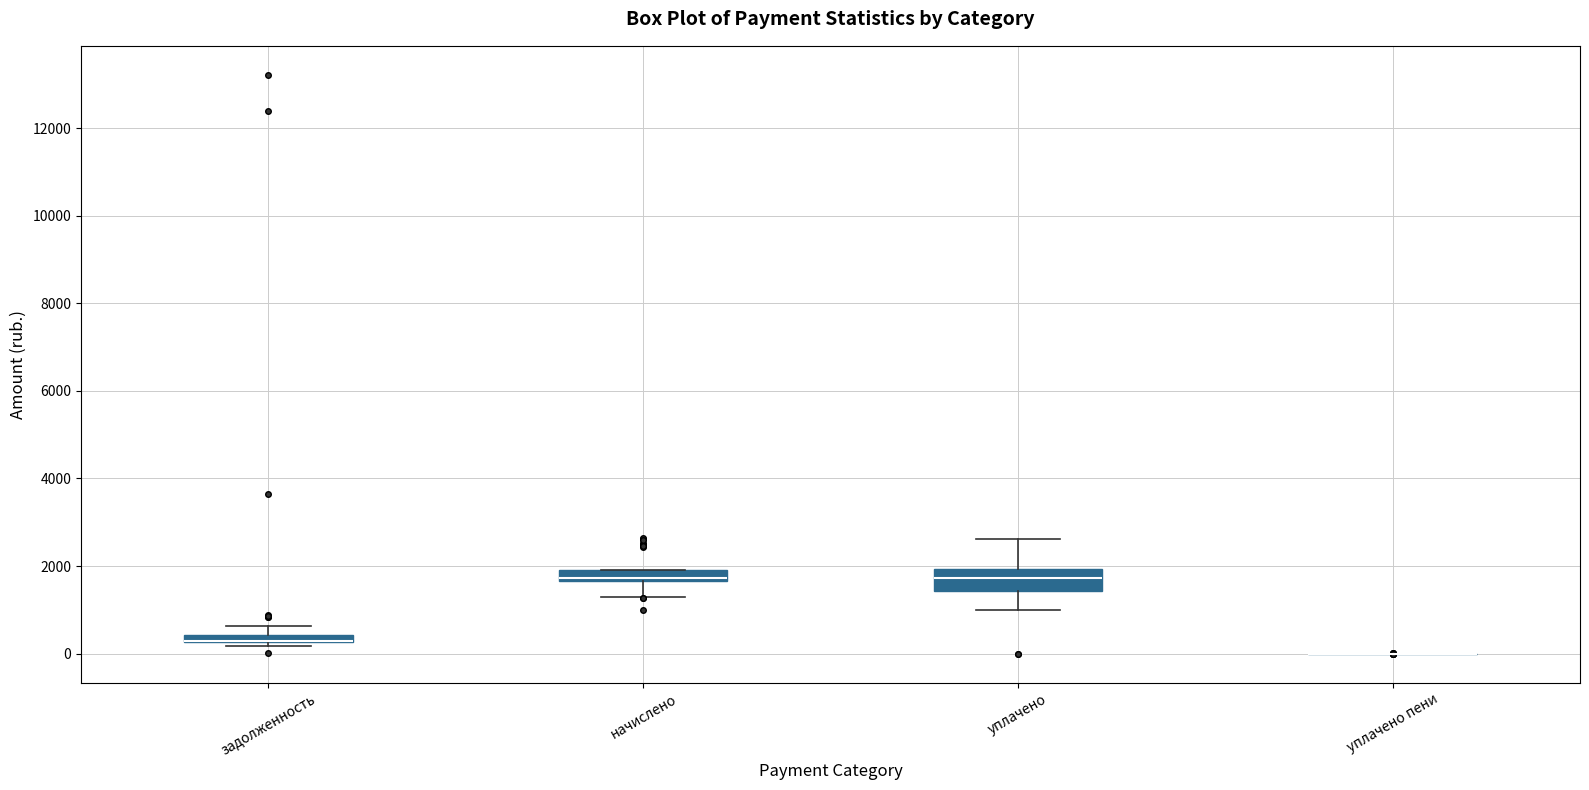

Where is the upper edge of the box for уплачено on the y-axis? The values are not printed on the chart, so give them approximately, as read against the axis.

2000